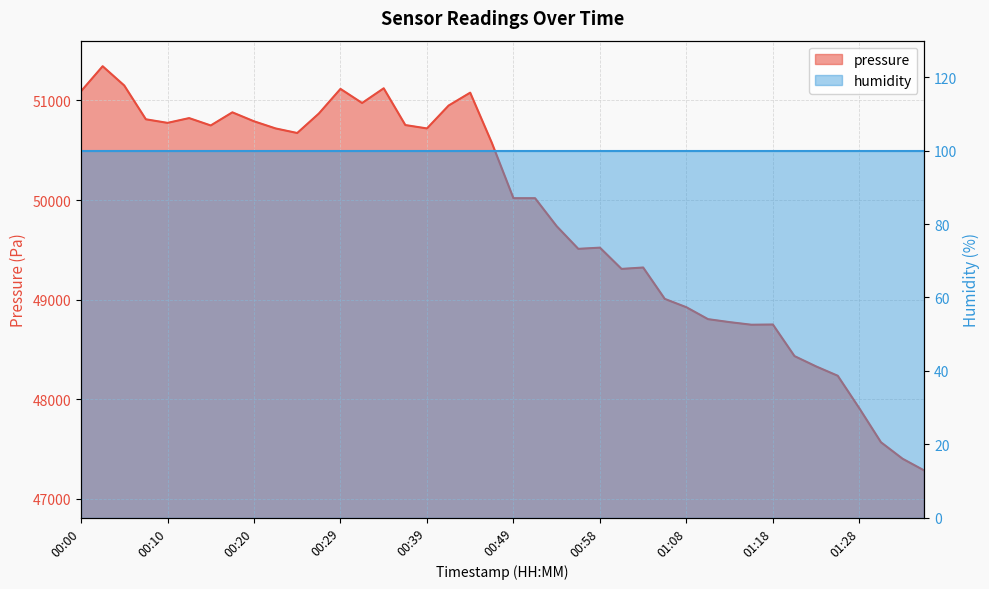

What is the difference between the maximum and minimum values?

4058.2